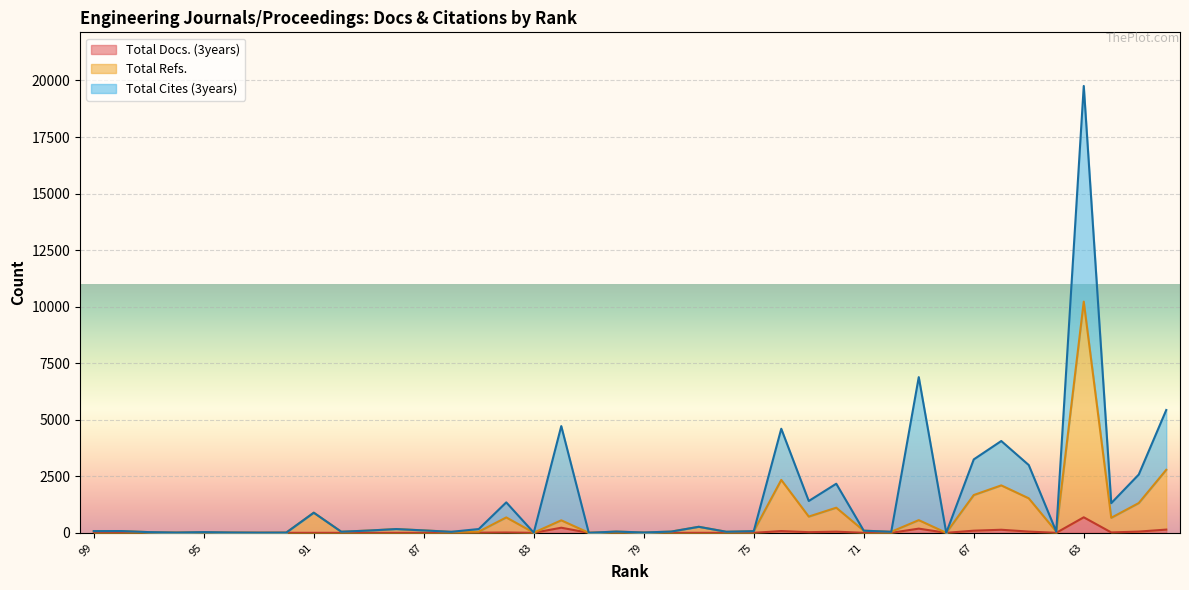

True or false: Total Docs. (3years) and Total Refs. cross at least once.

False